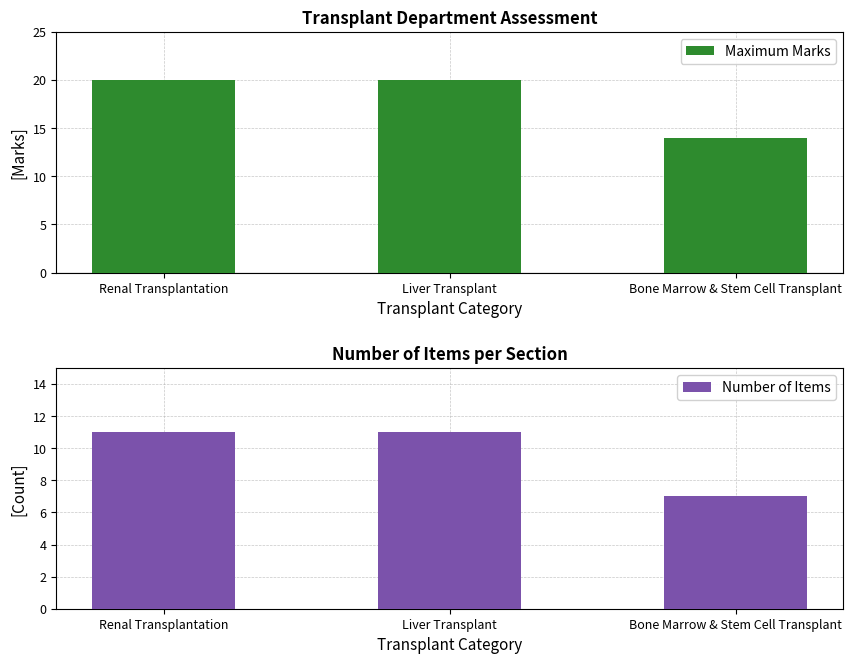

At which category does the chart reach its minimum across all series?

Bone Marrow & Stem Cell Transplant